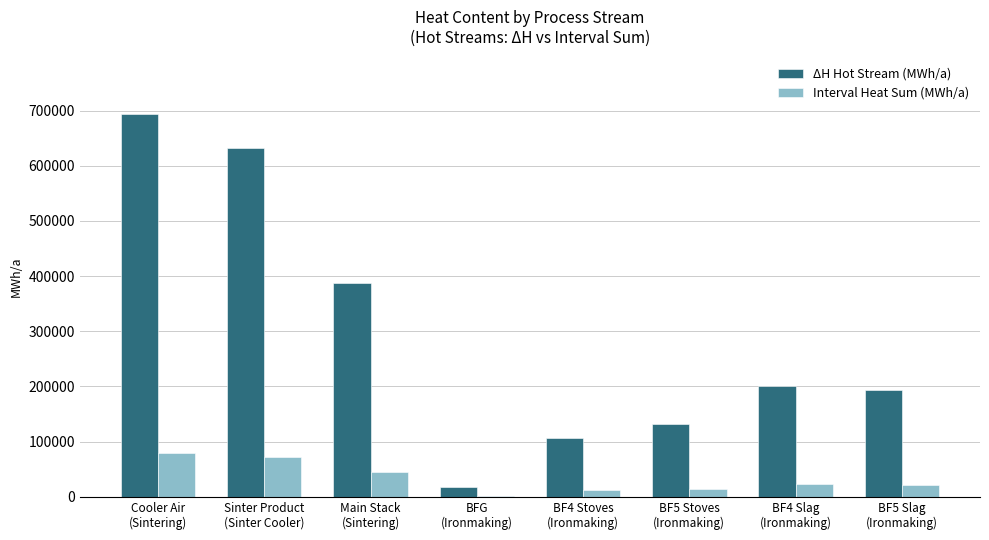

Are the bars grouped side by side (vs. stacked)?

Yes